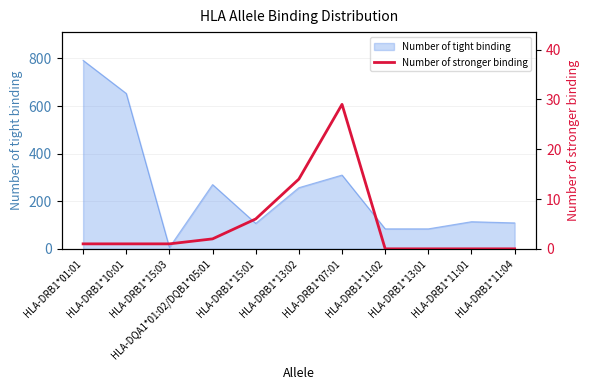

What is the label of the 7th point from the right?

HLA-DRB1*15:01